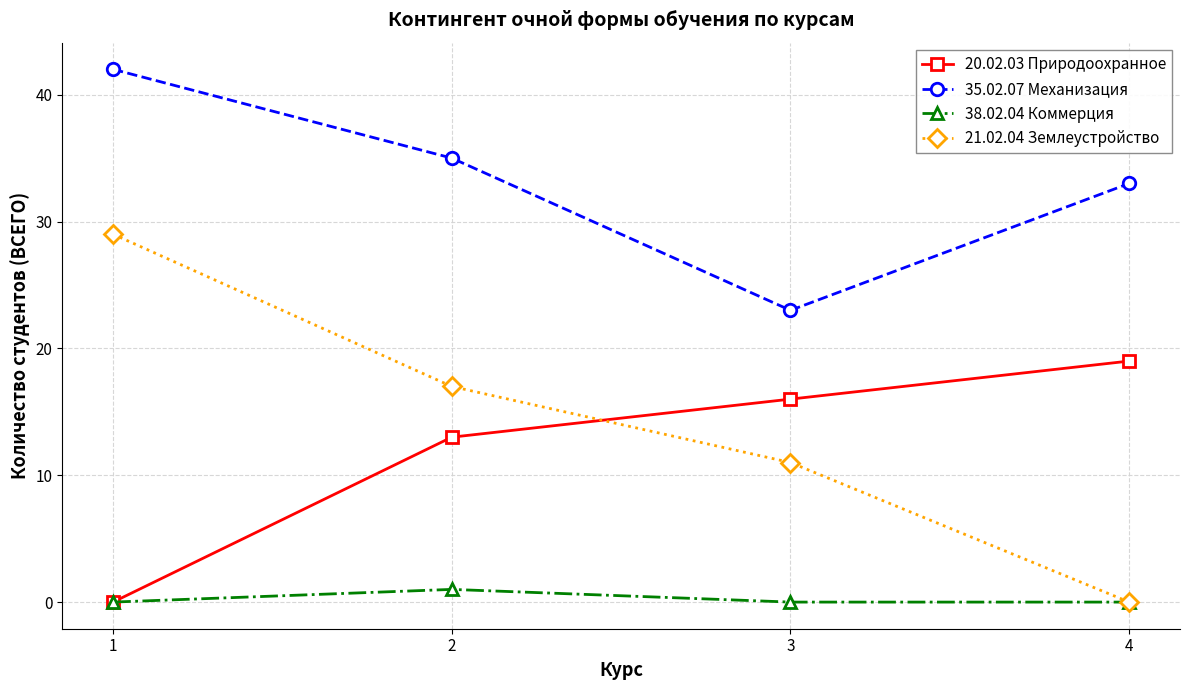

The value of 20.02.03 Природоохранное at 3 is 10. True or false?

False